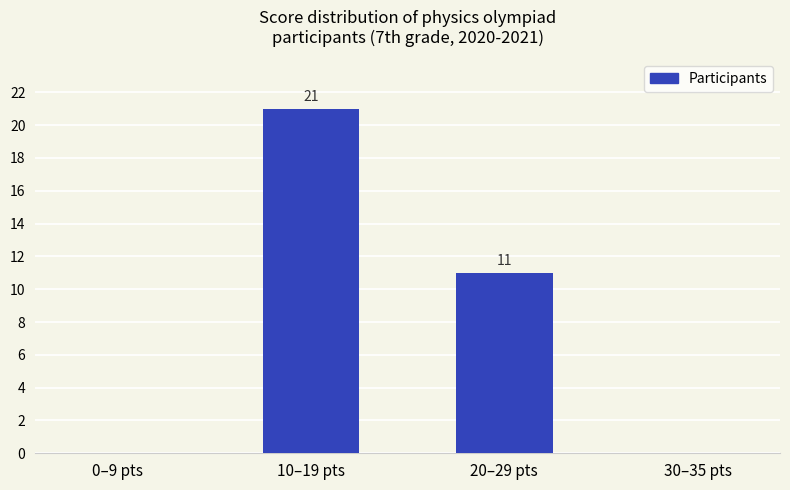

Where does the data first go above 11?

10–19 pts